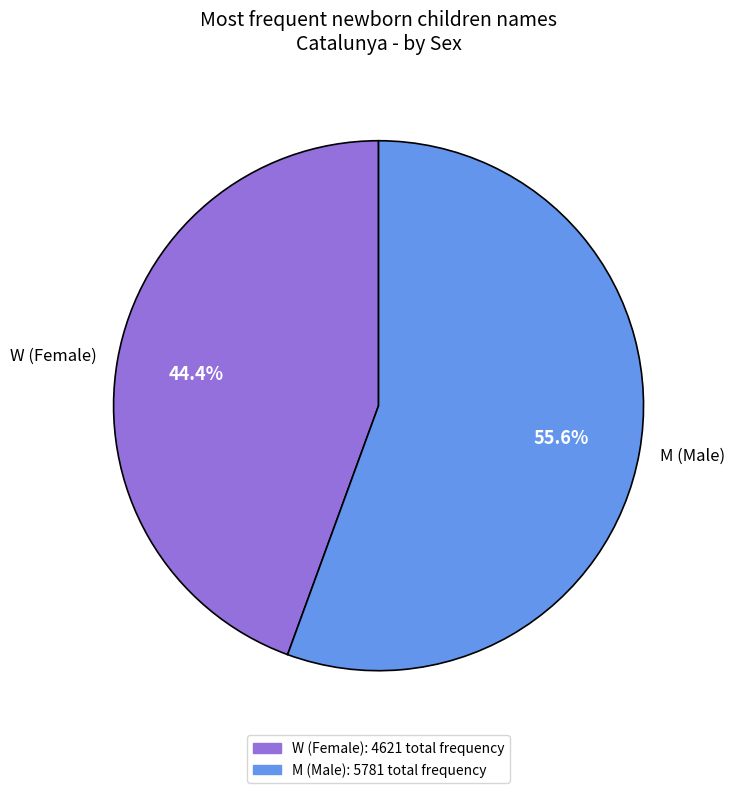

Is it true that M is 61% of the pie?

False